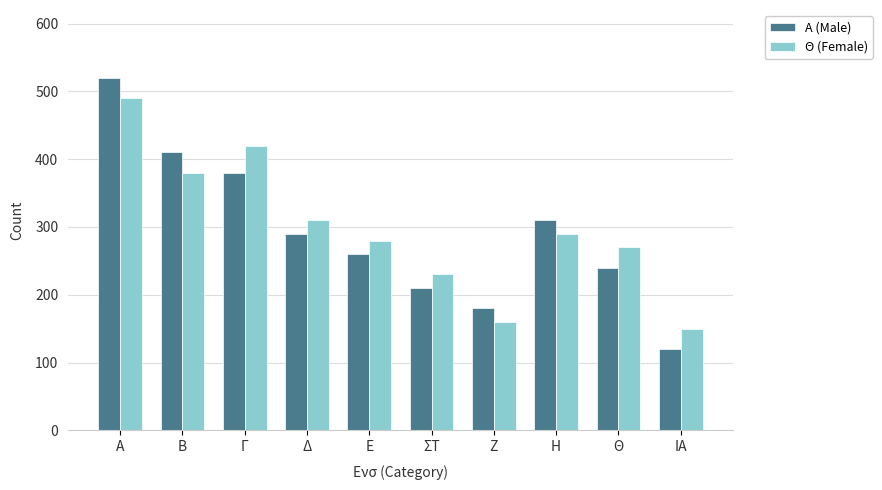

Count the number of data series in this chart.

2